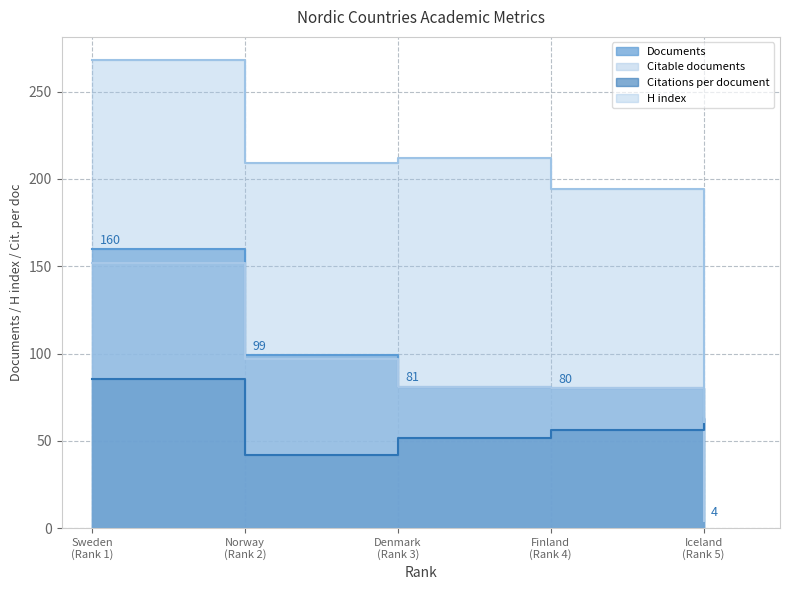

What are all the series names shown in the legend?

Documents, Citable documents, Citations per document, H index